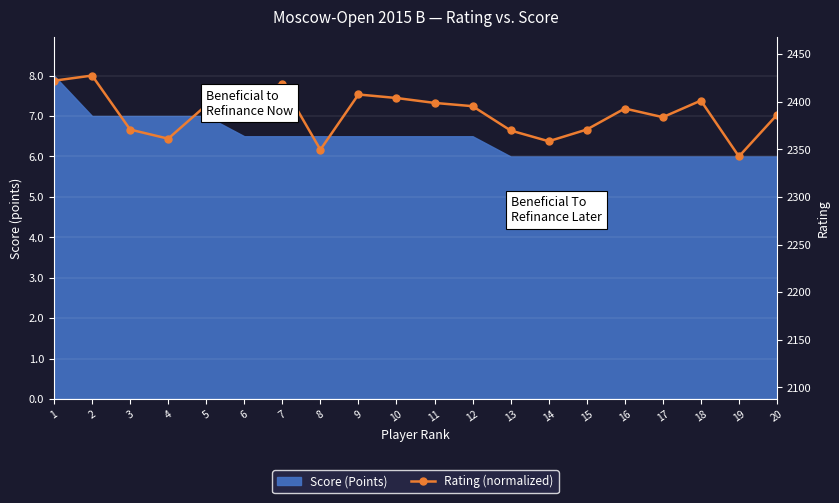

Which has a higher value, 1 or 17?

1